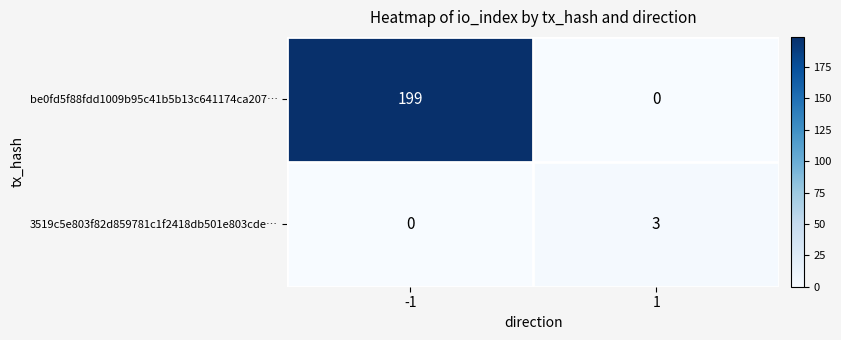

The be0fd5f88fdd1009b95c41b5b13c641174ca207… series shows 0 at 1. True or false?

True